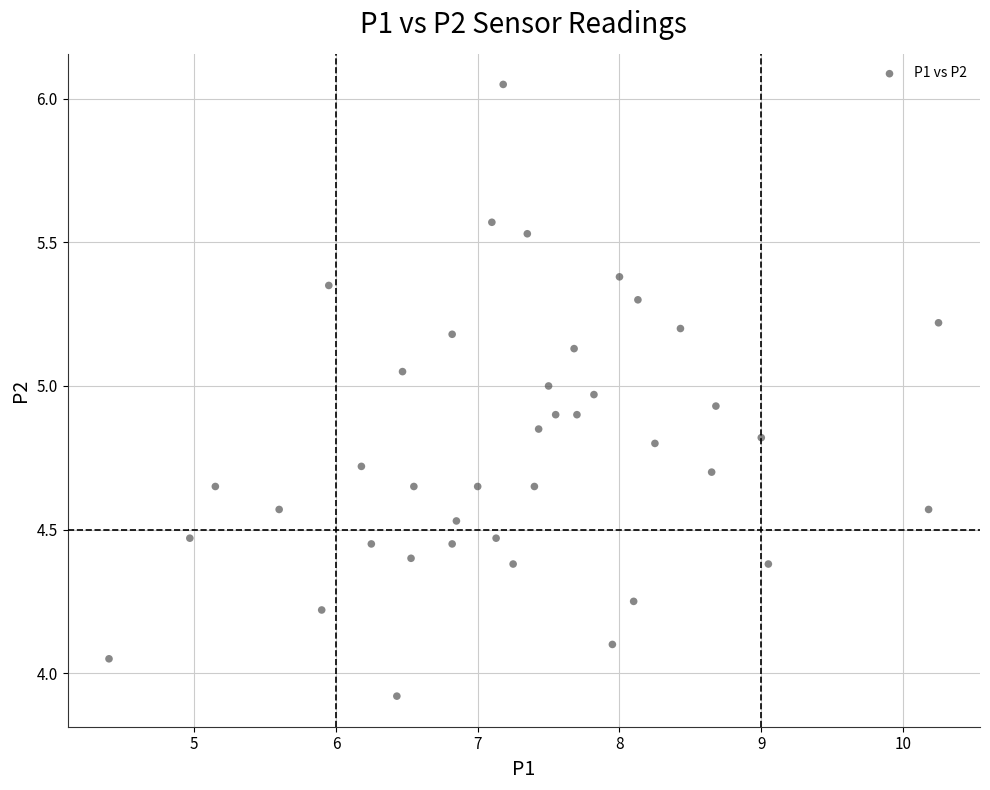

What is the range of Y values (max minus min)?

2.1